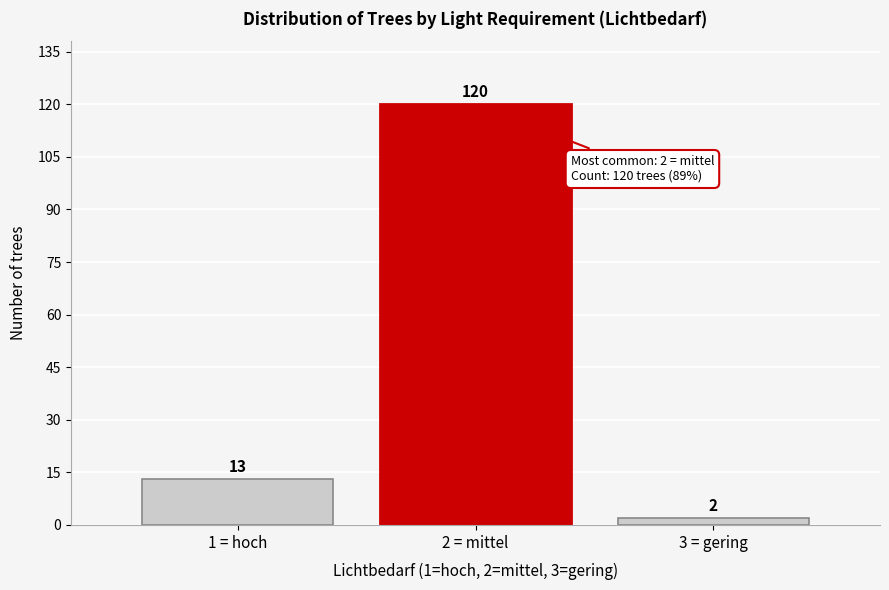

Reading right to left, what are all the values shown in this chart?

3 = gering=2	2 = mittel=120	1 = hoch=13